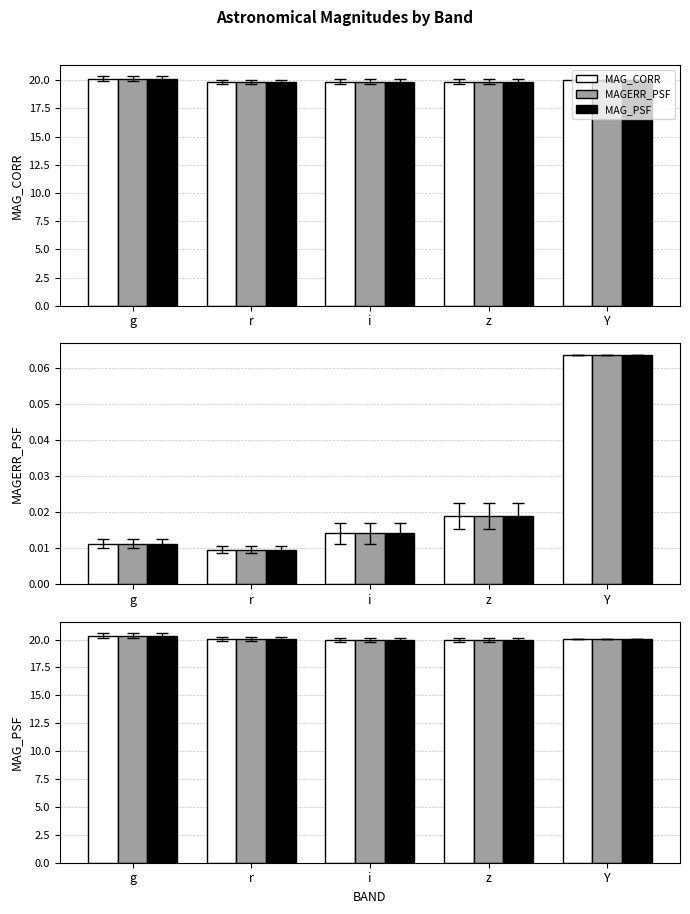

List the series in order of their peak value, highest first.

MAG_CORR, MAGERR_PSF, MAG_PSF